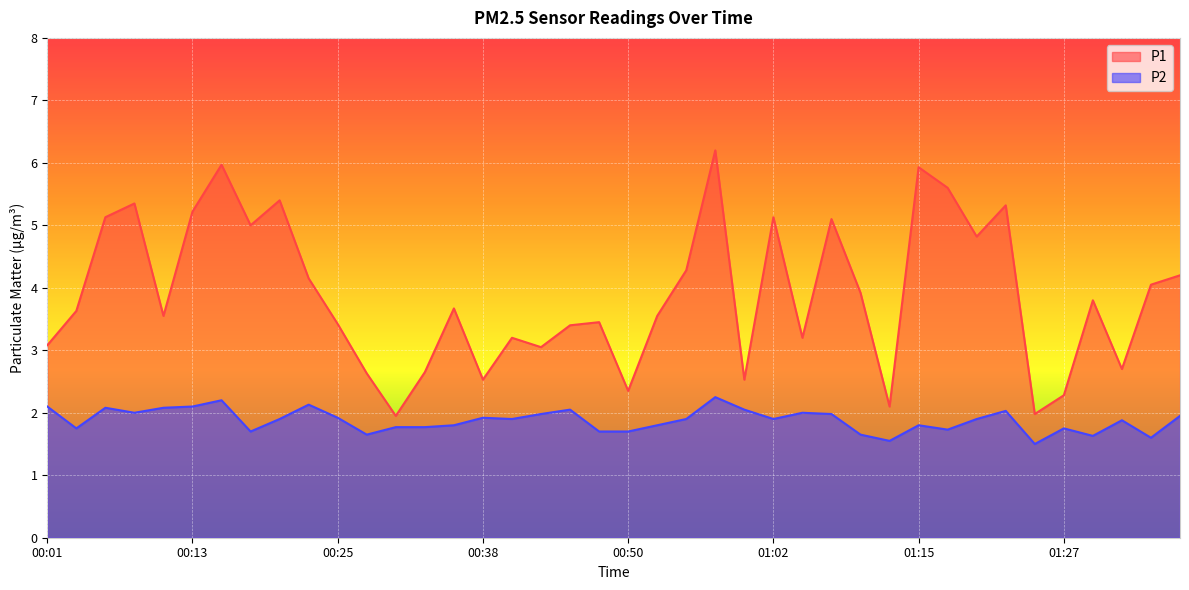

Reading left to right, what are all the values shown in this chart?

P1: 00:01=3.1	00:03=3.6	00:06=5.1	00:08=5.3	00:11=3.5	00:13=5.2	00:16=6.0	00:18=5.0	00:21=5.4	00:23=4.2	00:25=3.4	00:28=2.6	00:30=1.9	00:33=2.6	00:35=3.7	00:38=2.5	00:40=3.2	00:43=3.0	00:45=3.4	00:47=3.5	00:50=2.4	00:52=3.5	00:55=4.3	00:57=6.2	01:00=2.5	01:02=5.1	01:05=3.2	01:07=5.1	01:10=3.9	01:12=2.1	01:15=5.9	01:17=5.6	01:19=4.8	01:22=5.3	01:24=2.0	01:27=2.3	01:29=3.8	01:32=2.7	01:34=4.0	01:37=4.2
P2: 00:01=2.1	00:03=1.8	00:06=2.1	00:08=2.0	00:11=2.1	00:13=2.1	00:16=2.2	00:18=1.7	00:21=1.9	00:23=2.1	00:25=1.9	00:28=1.6	00:30=1.8	00:33=1.8	00:35=1.8	00:38=1.9	00:40=1.9	00:43=2.0	00:45=2.0	00:47=1.7	00:50=1.7	00:52=1.8	00:55=1.9	00:57=2.2	01:00=2.0	01:02=1.9	01:05=2.0	01:07=2.0	01:10=1.6	01:12=1.6	01:15=1.8	01:17=1.7	01:19=1.9	01:22=2.0	01:24=1.5	01:27=1.8	01:29=1.6	01:32=1.9	01:34=1.6	01:37=1.9